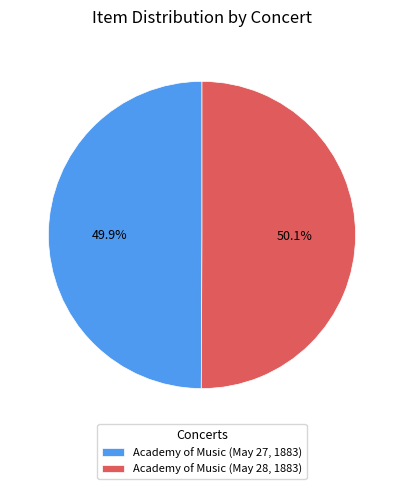

Approximately how many times larger is the value at Academy of Music (May 27, 1883) compared to Academy of Music (May 28, 1883)?

1.0